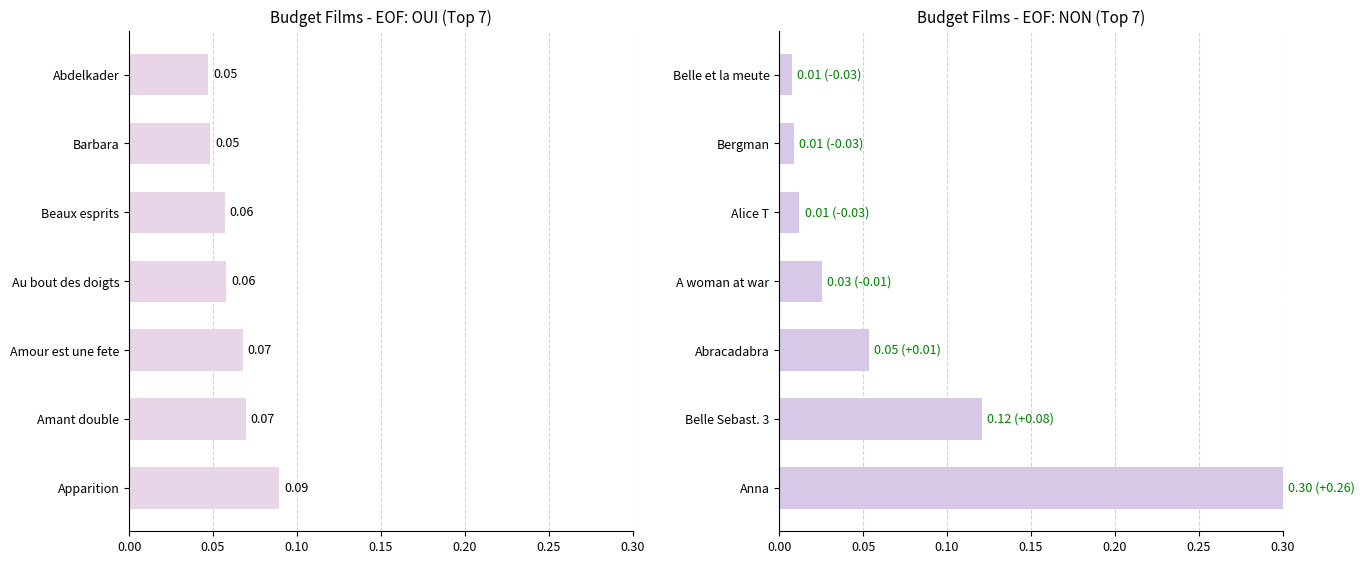

The EOF: NON series shows 0.0 at Bergman. True or false?

False